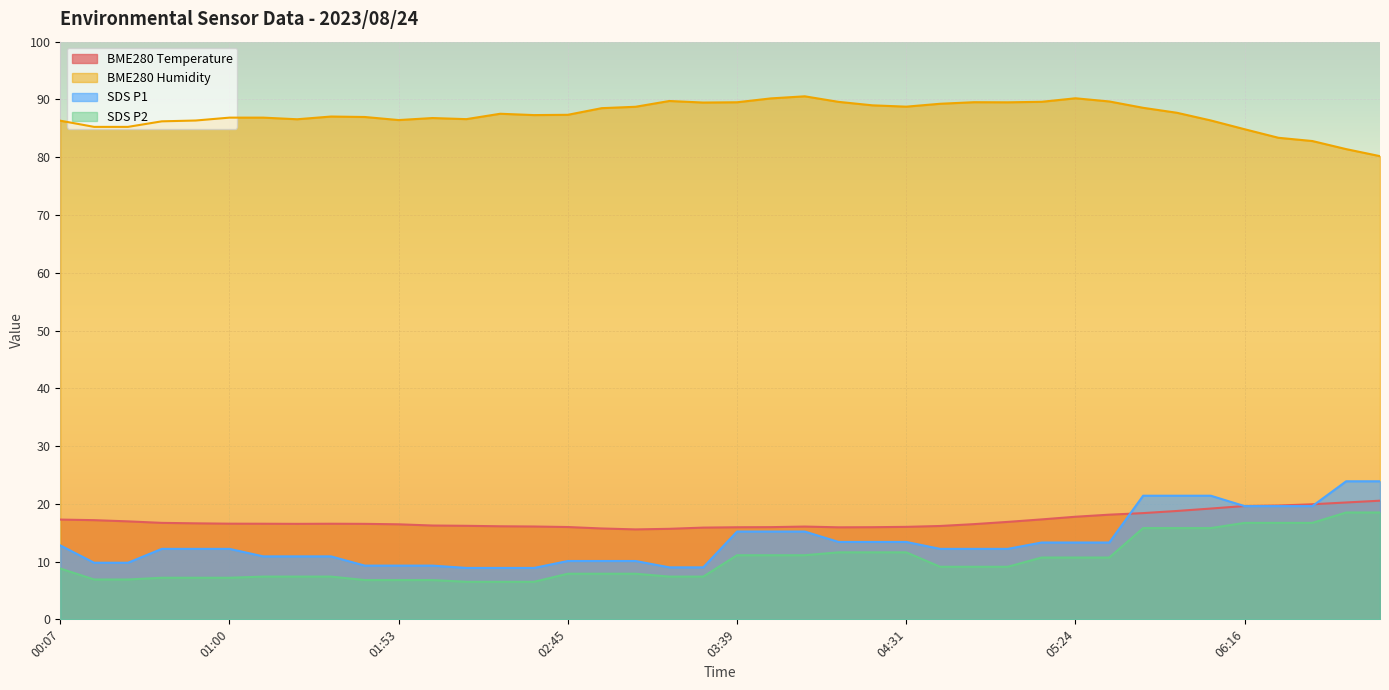

At which label does SDS P1 reach its minimum?

02:13